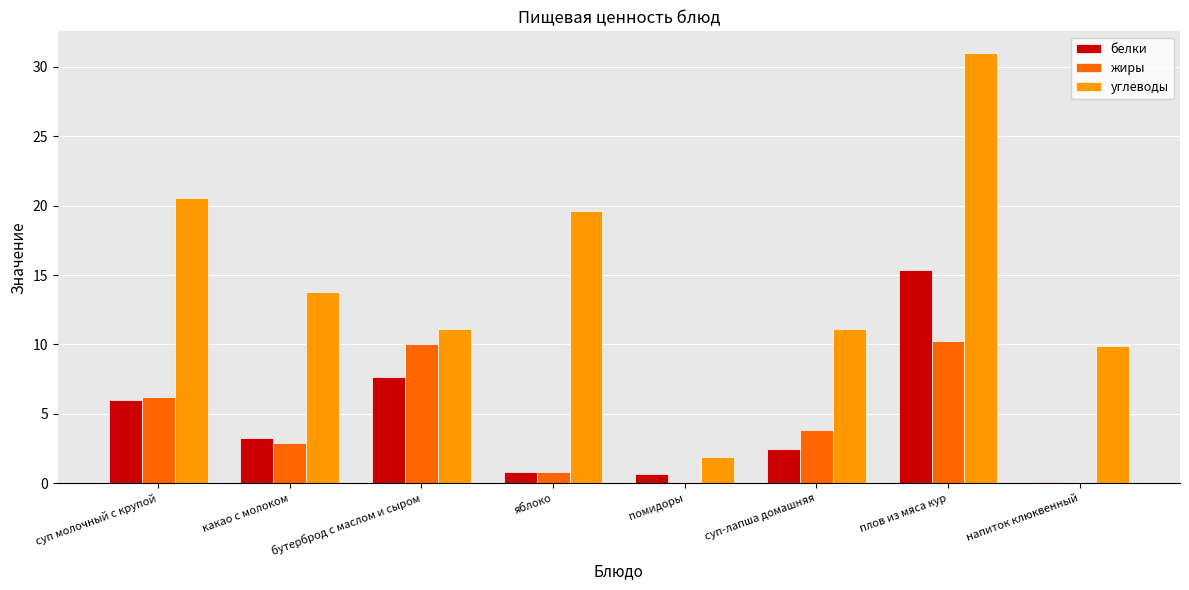

What is the highest value of the белки series?

15.4